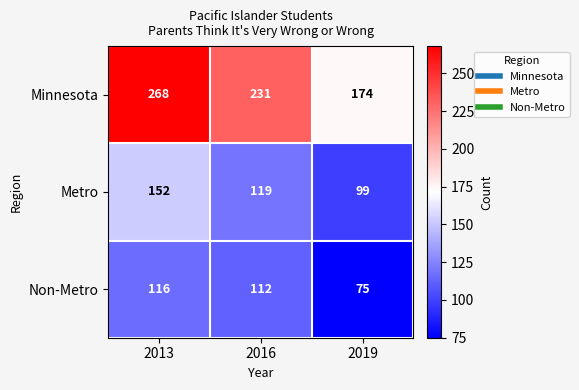

Reading left to right, list all the values displayed in this chart.

Minnesota: 2013=268	2016=231	2019=174
Metro: 2013=152	2016=119	2019=99
Non-Metro: 2013=116	2016=112	2019=75